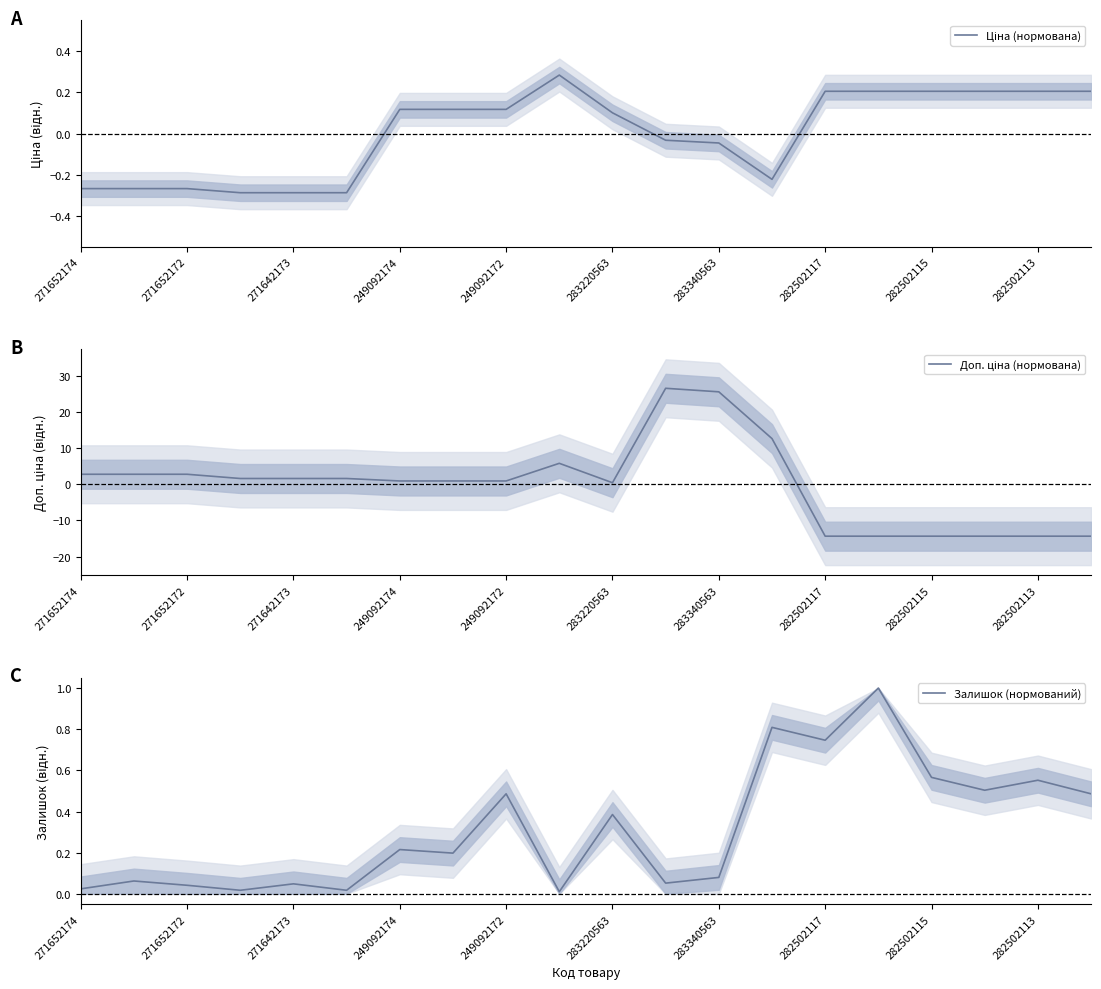

True or false: Доп. ціна (нормована) and Ціна (нормована) cross at least once.

True